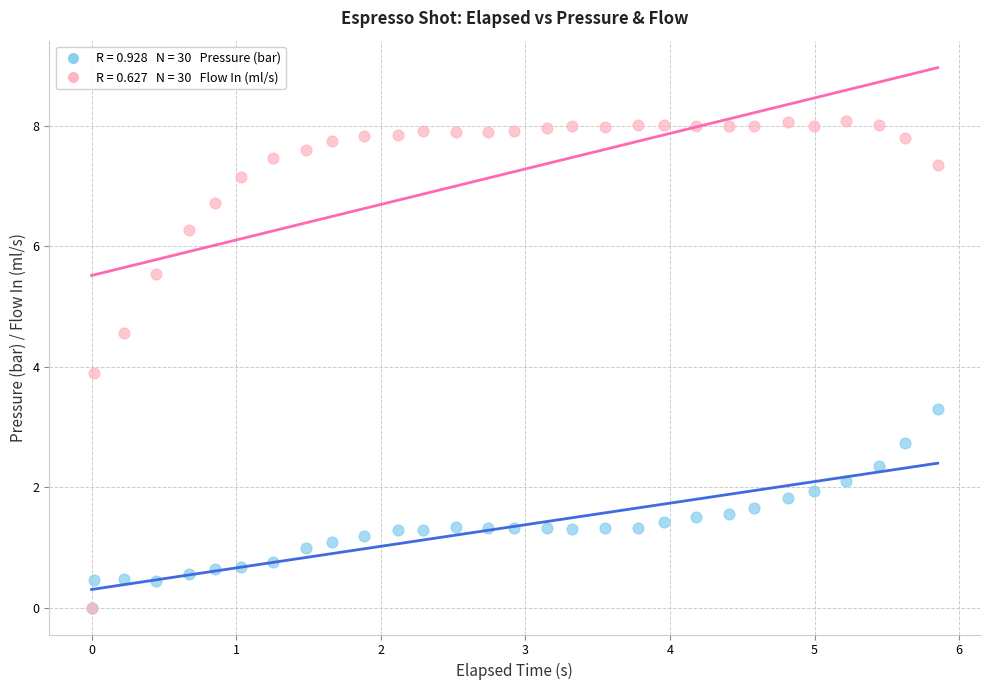

Across all series, what Y value is closest to 4?

3.9